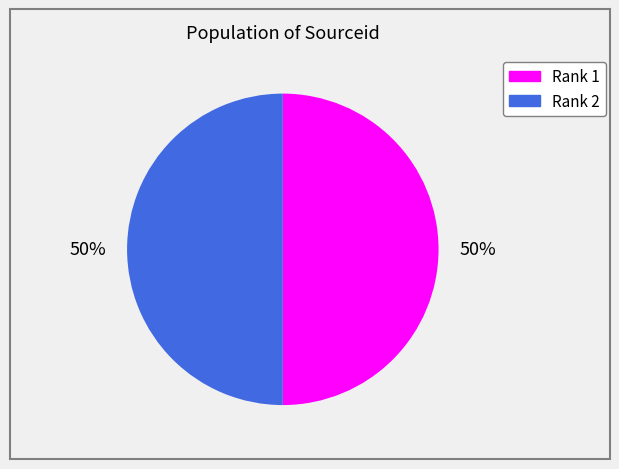

What percentage is the Rank 2 slice, to the nearest percent?

50%